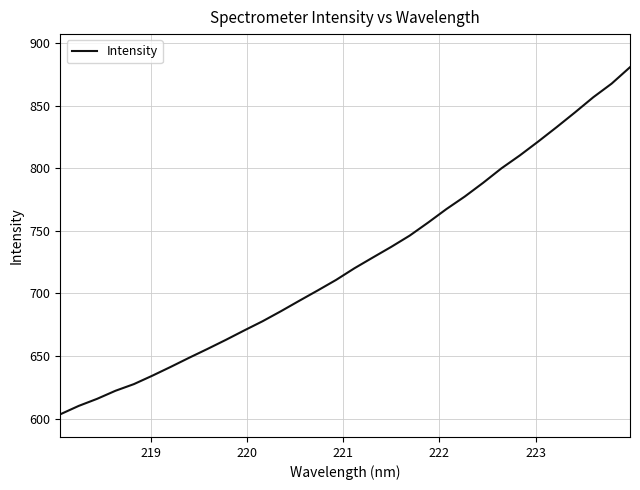

What is the smallest value displayed?

603.5